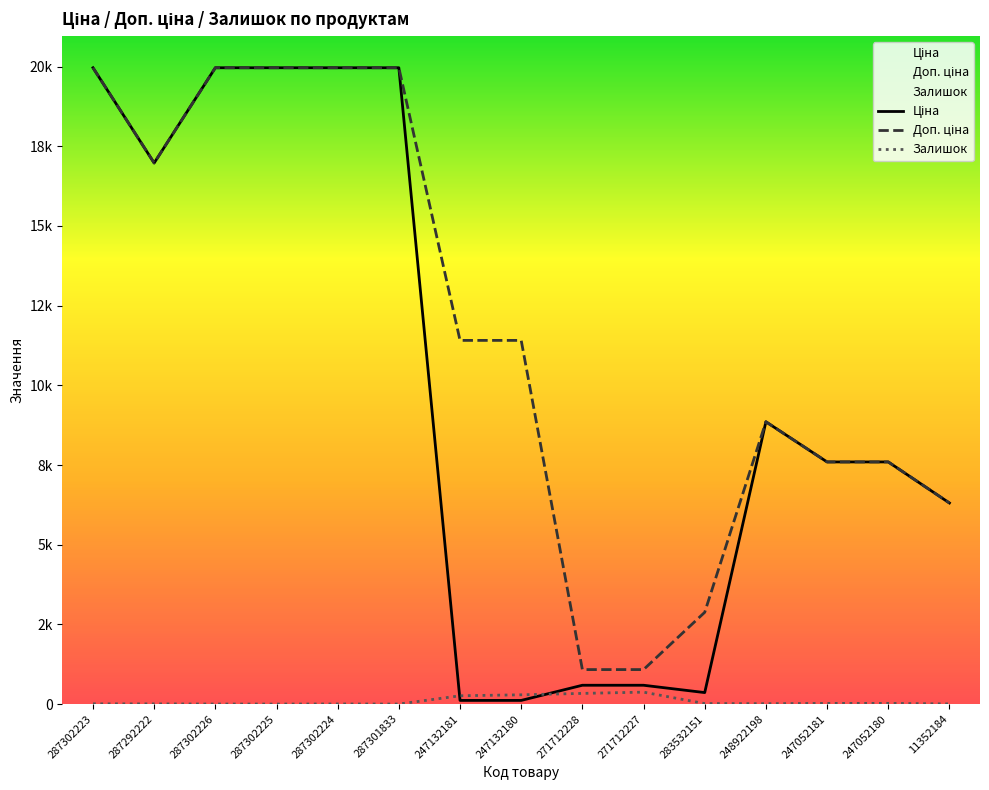

What is the difference between the maximum and minimum values in the Ціна series?

19850.1